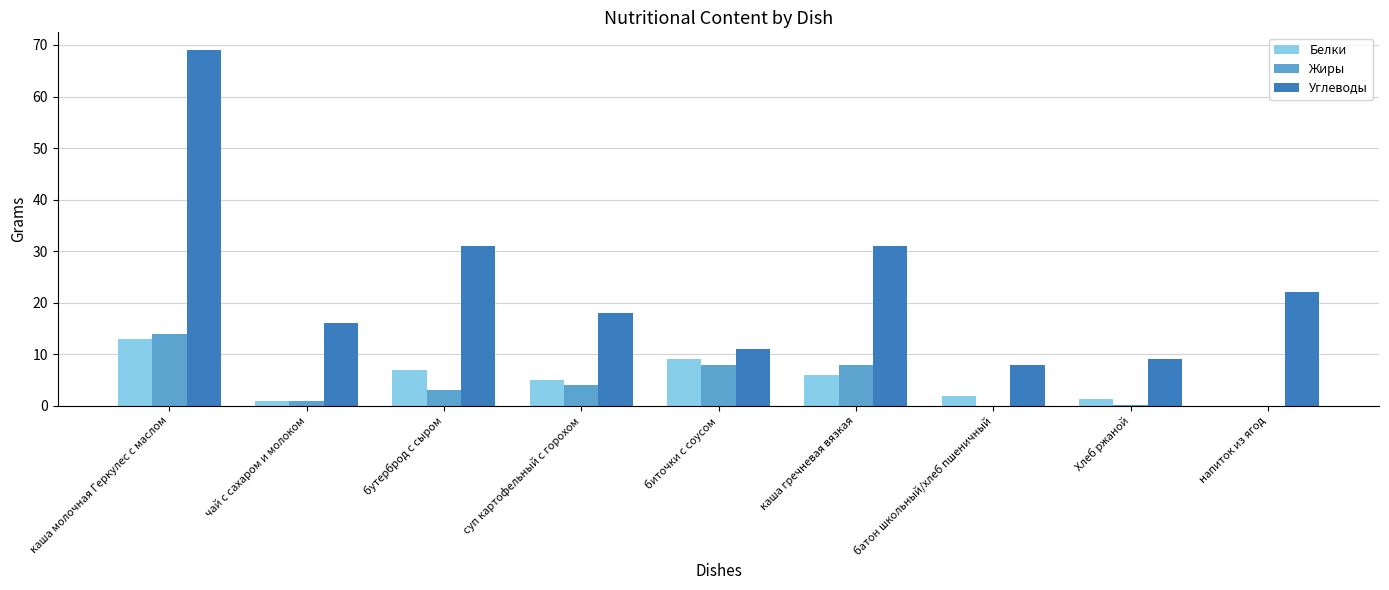

Read the Белки value at суп картофельный с горохом.

5.0